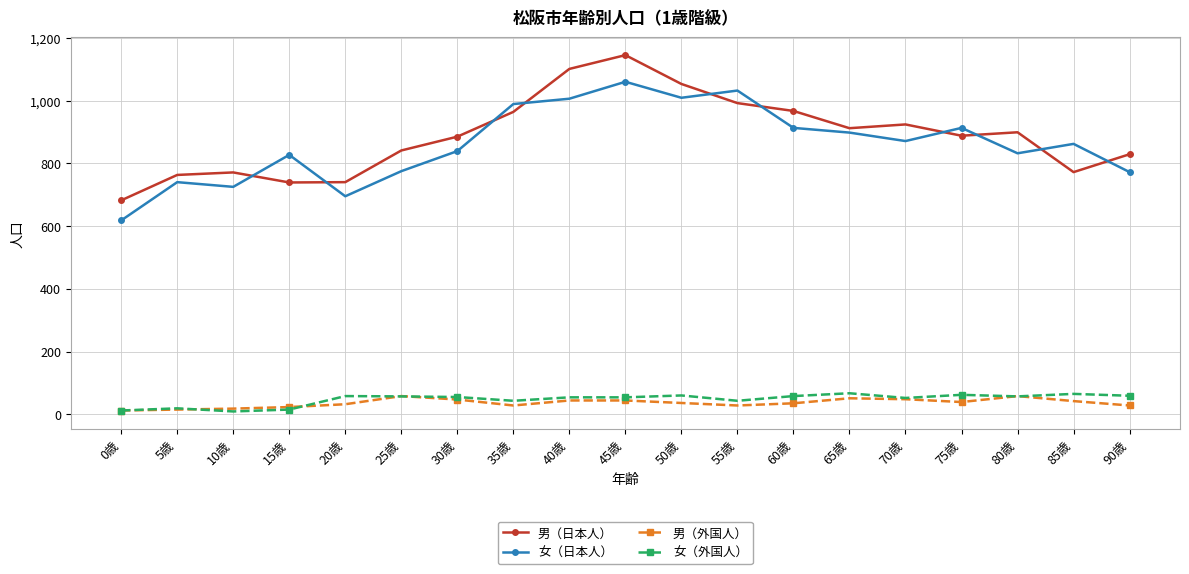

How many interior local valleys does the 女（日本人） series have?

5